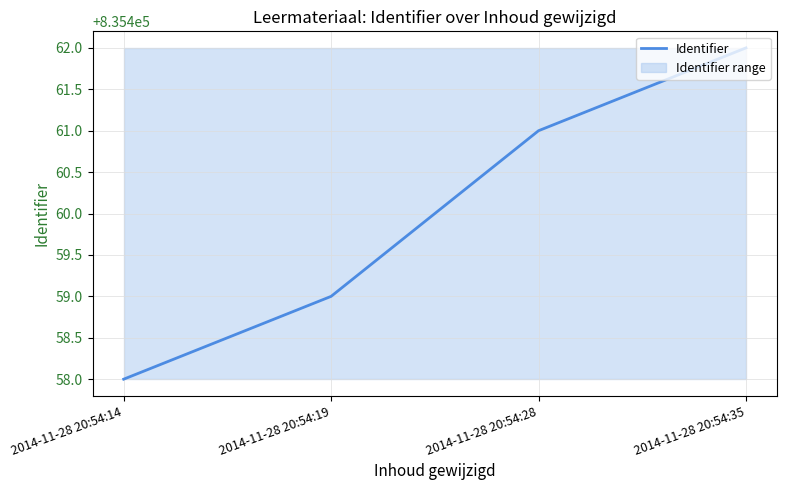

List the labels in order of value, smallest first.

2014-11-28 20:54:14, 2014-11-28 20:54:19, 2014-11-28 20:54:28, 2014-11-28 20:54:35